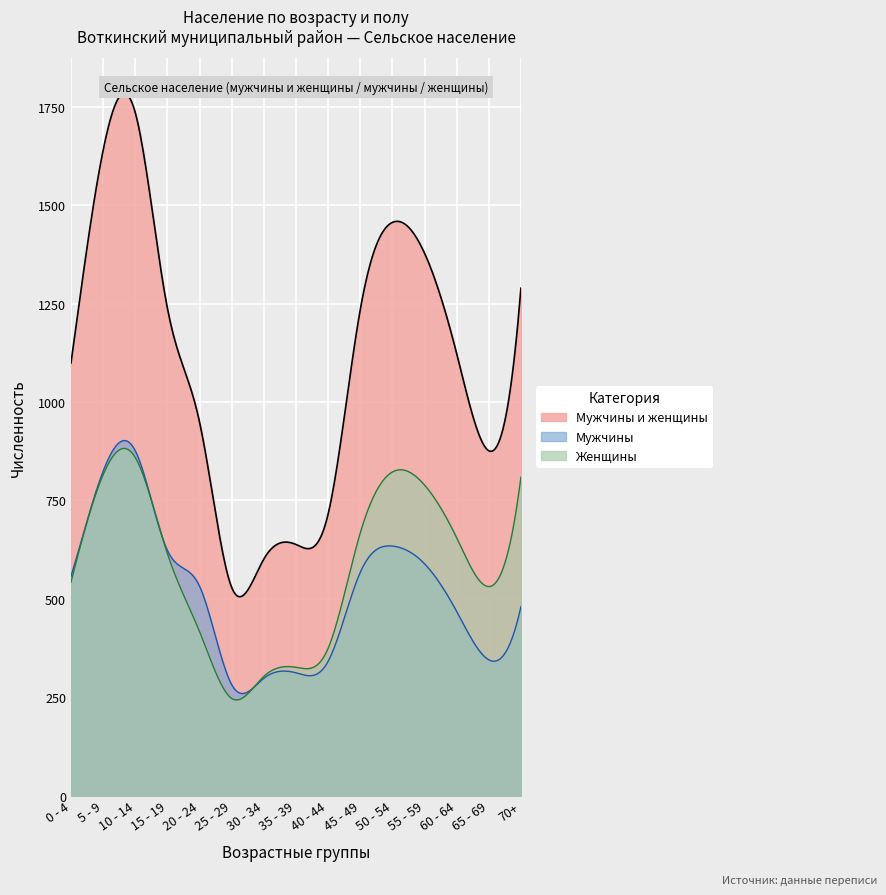

Is it true that Женщины equals 789 at 11?

True